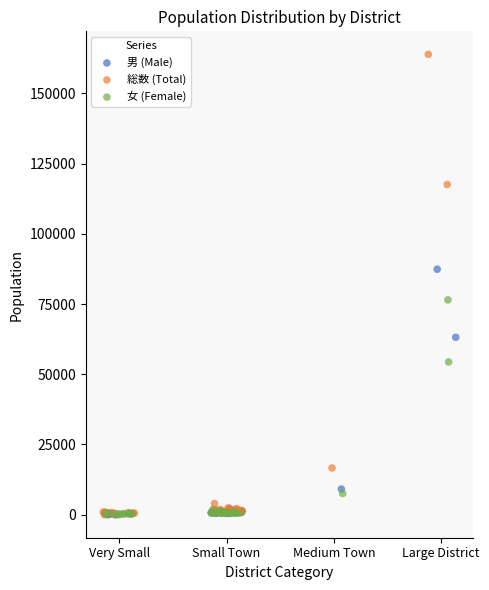

Which series has the largest Y range (max minus min)?

総数 (Total)